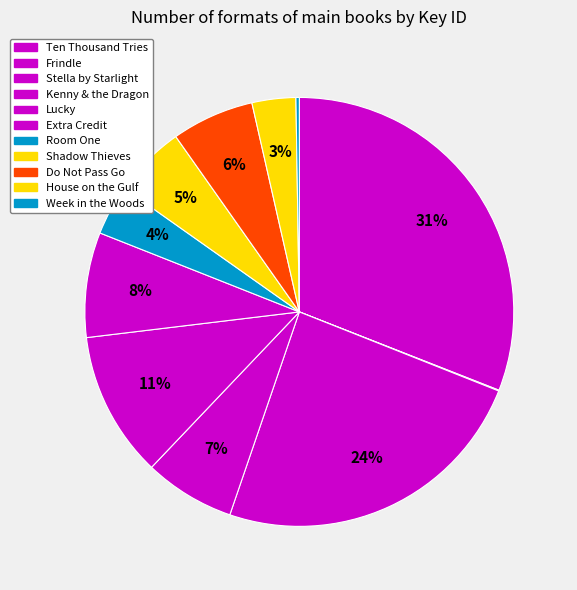

Which has a higher value, Do Not Pass Go or Stella by Starlight?

Stella by Starlight